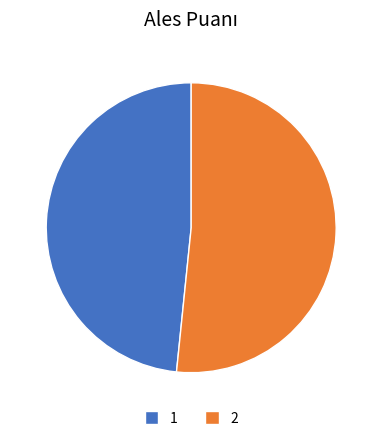

Count the number of slices in the pie.

2